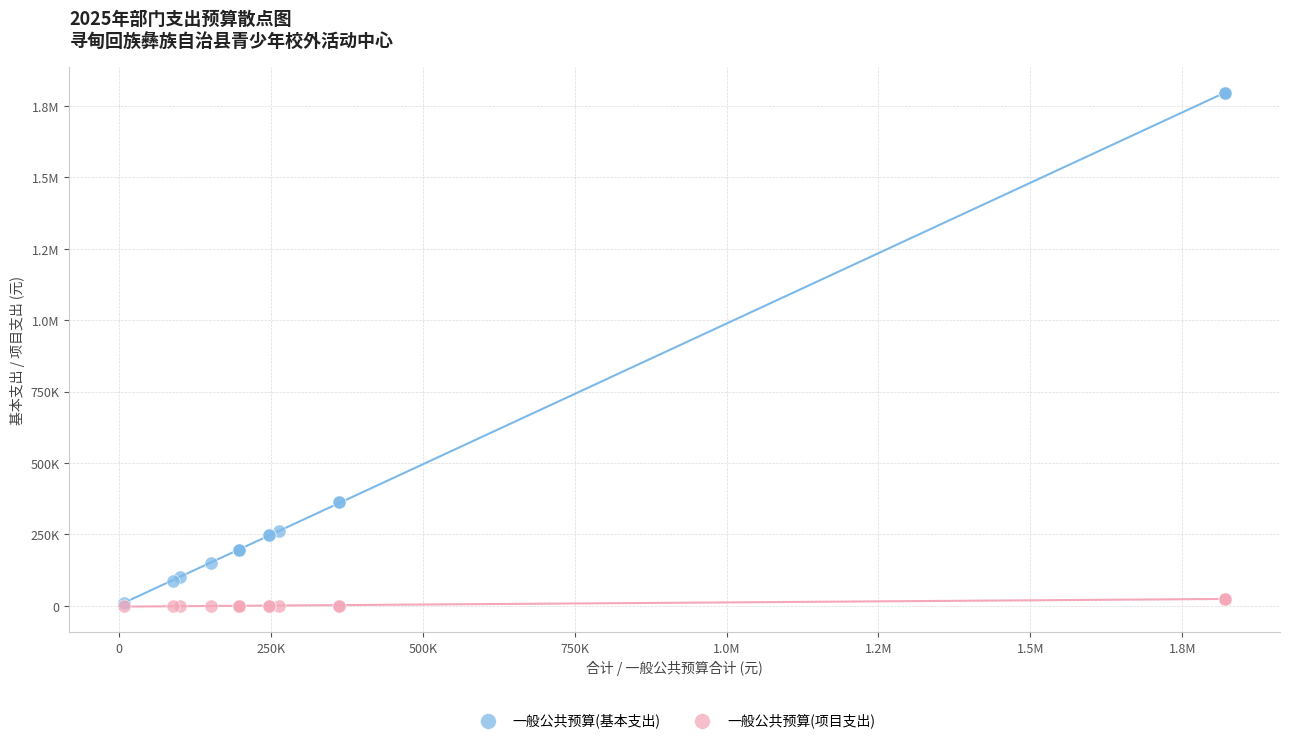

What are all the series names shown in the legend?

一般公共预算(基本支出), 一般公共预算(项目支出)